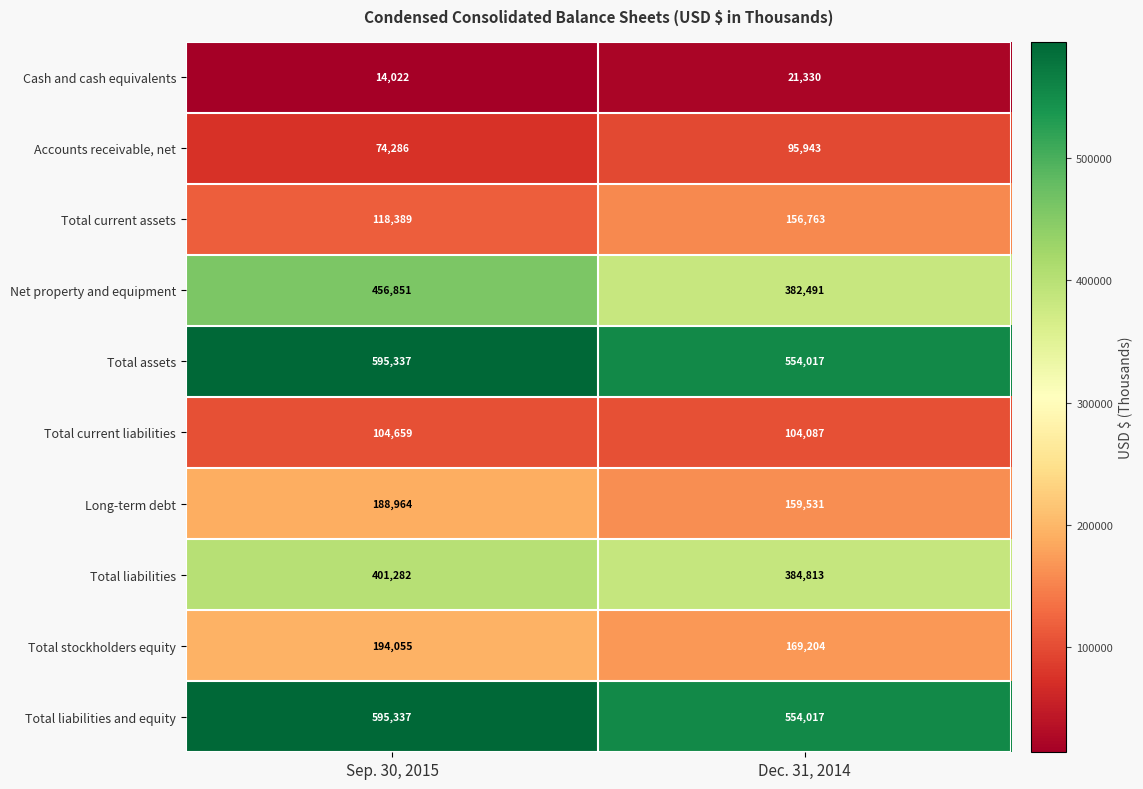

Which series has the widest spread of values?

Net property and equipment